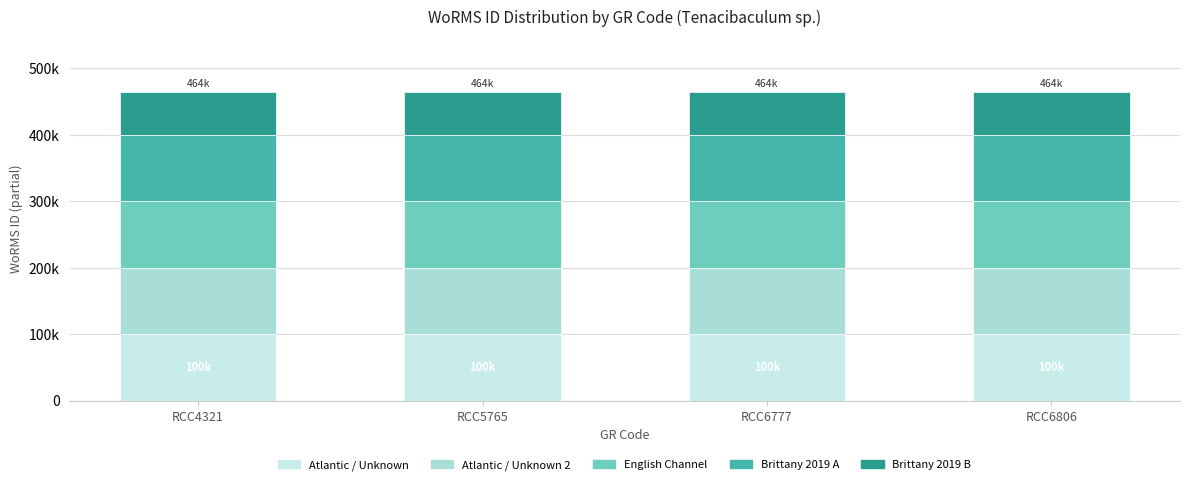

What is the maximum value for Atlantic / Unknown?

100000